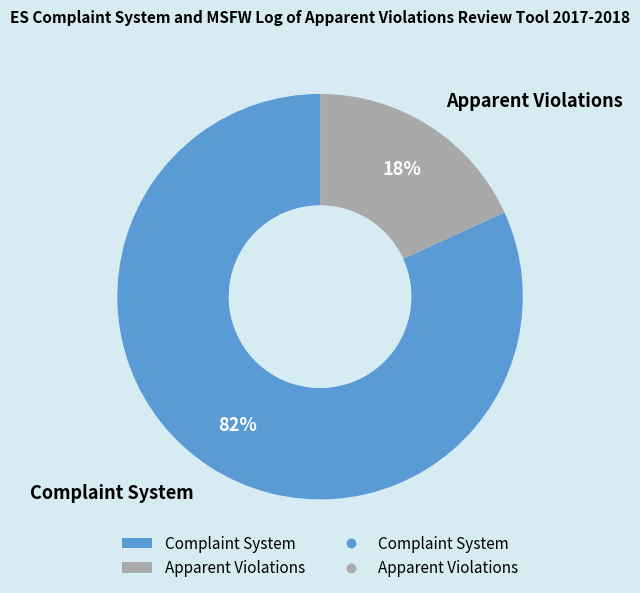

True or false: Complaint System accounts for 87% of the total.

False